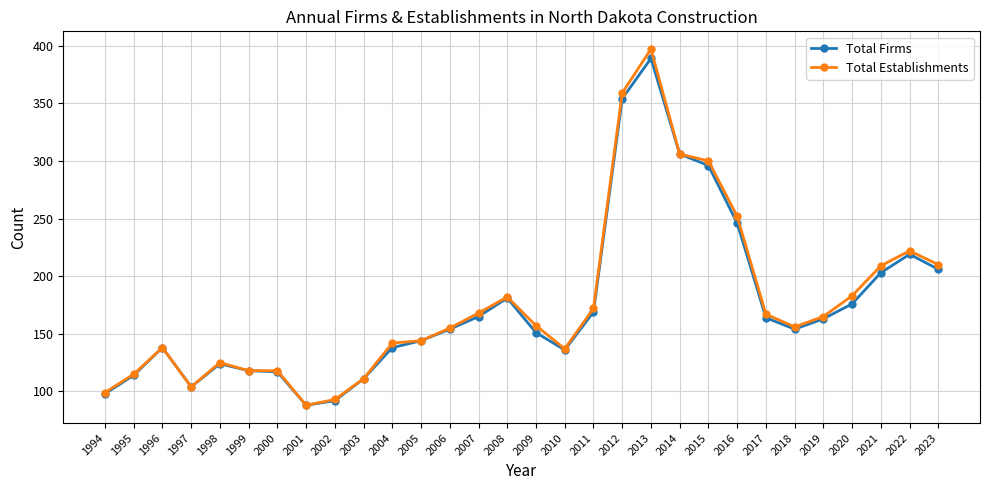

How many categories are shown in the chart?

30